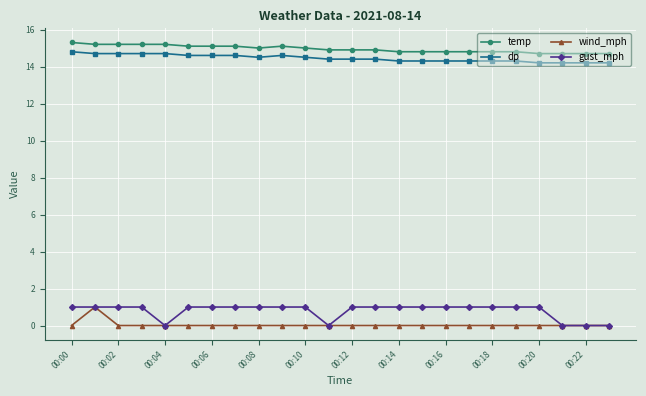

What is the maximum value for wind_mph?

1.0